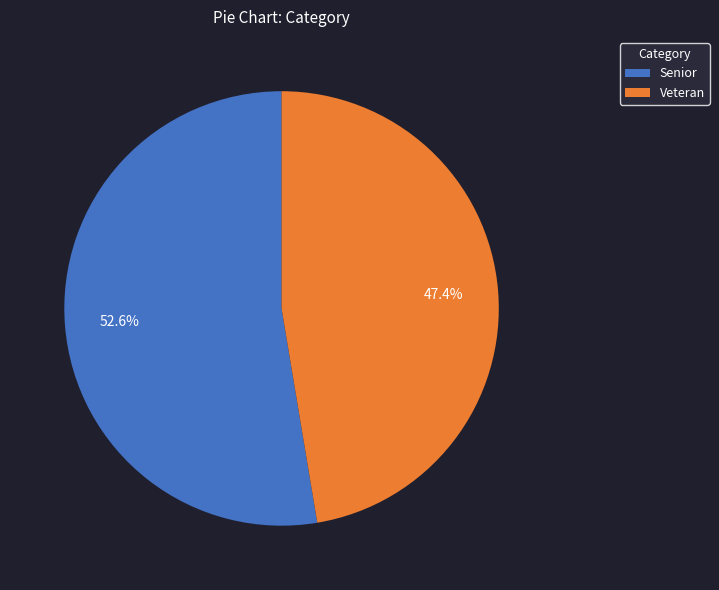

True or false: Senior accounts for 39% of the total.

False